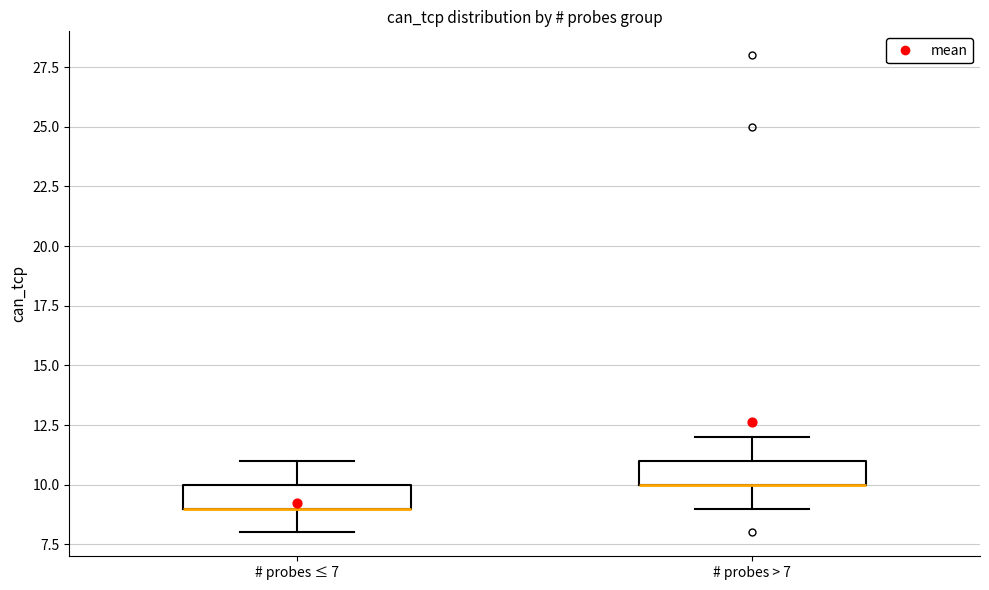

Reading left to right, read every box against the y-axis: the position of its median line, the range the box covers, and the ends of its whiskers. The values are not printed on the chart, so give them approximately, as read against the axis.

# probes ≤ 7: median 9 (drawn on the box's lower edge), box 9 to 10, whiskers 8 to 11
# probes > 7: median 10 (drawn on the box's lower edge), box 10 to 11, whiskers 9 to 12